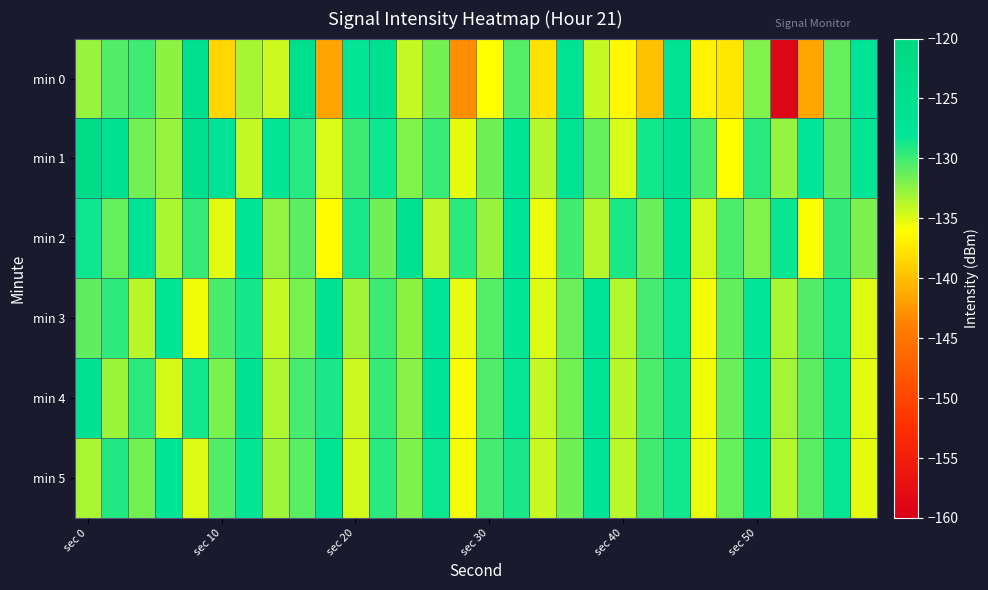

At which category does the chart reach its minimum across all series?

26